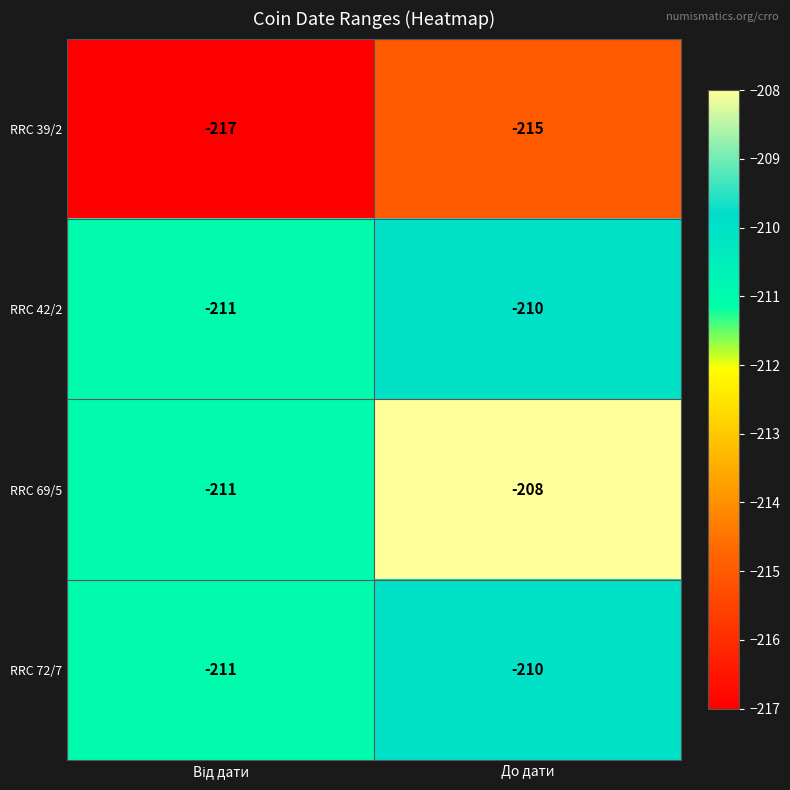

Reading left to right, extract all data points from this chart.

RRC 39/2: -217	-215
RRC 42/2: -211	-210
RRC 69/5: -211	-208
RRC 72/7: -211	-210